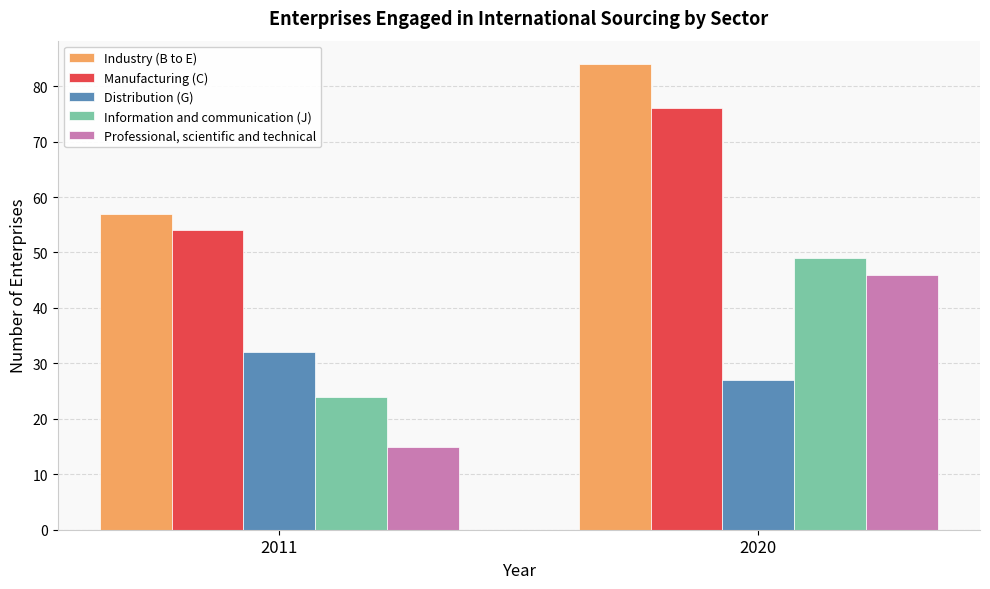

Are the bars horizontal?

No